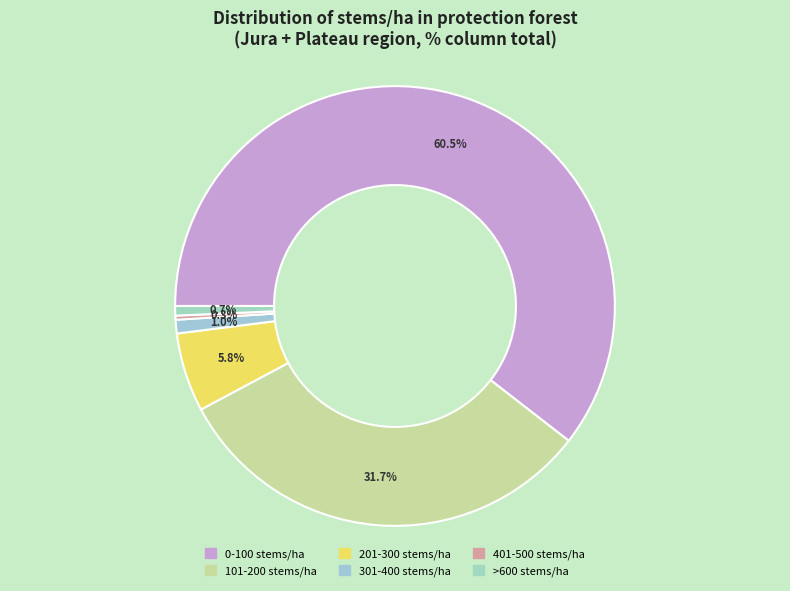

How many slices are in this pie chart?

6